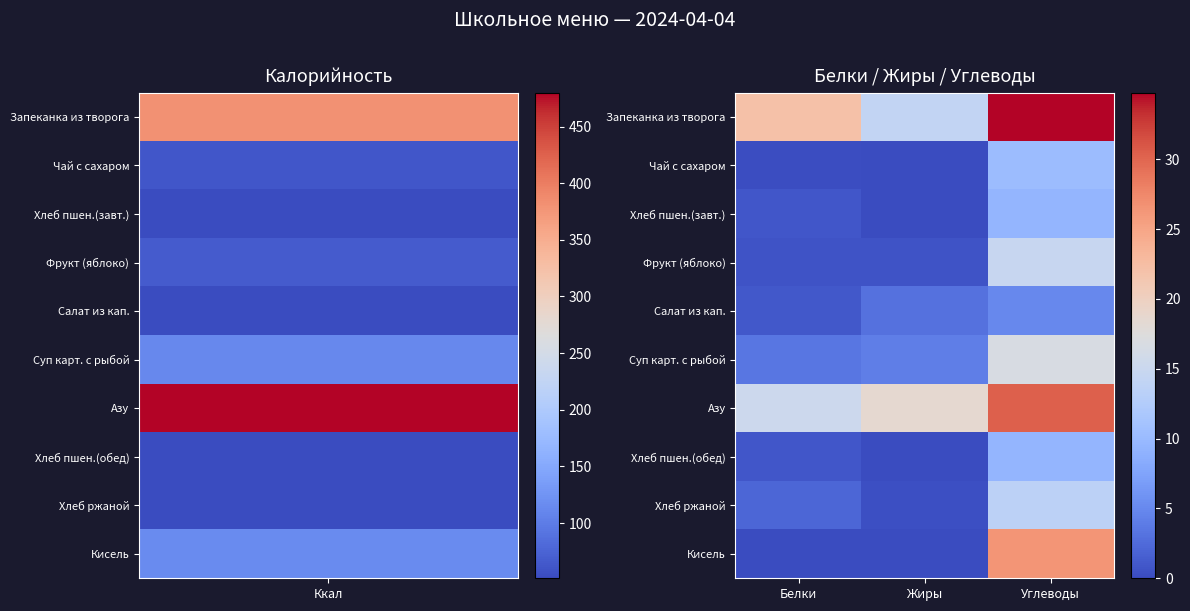

At how many categories does at least one series exceed 9?

3